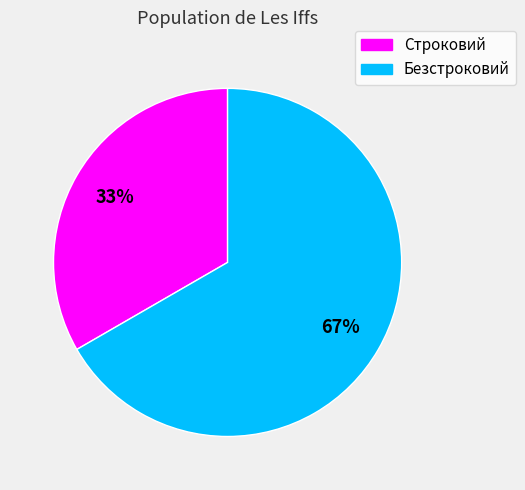

To the nearest percent, what portion does Строковий represent?

33%